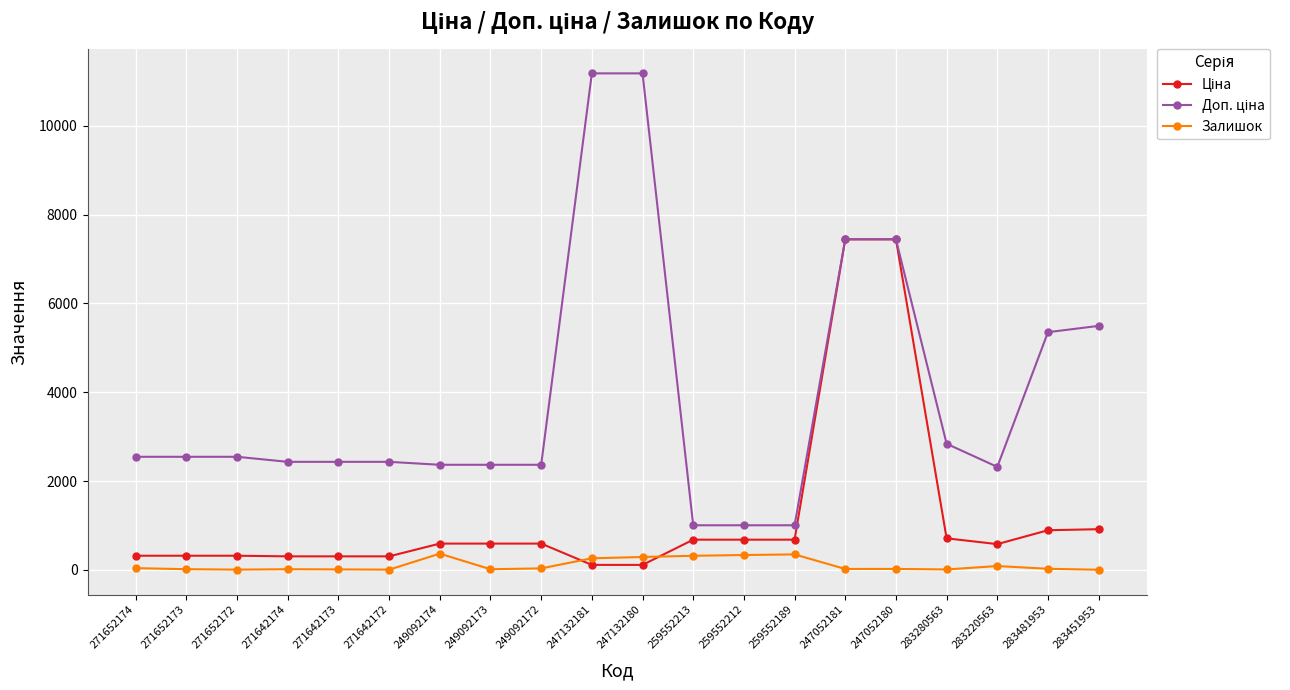

True or false: Залишок has more than 0 points higher than both neighbors.

True